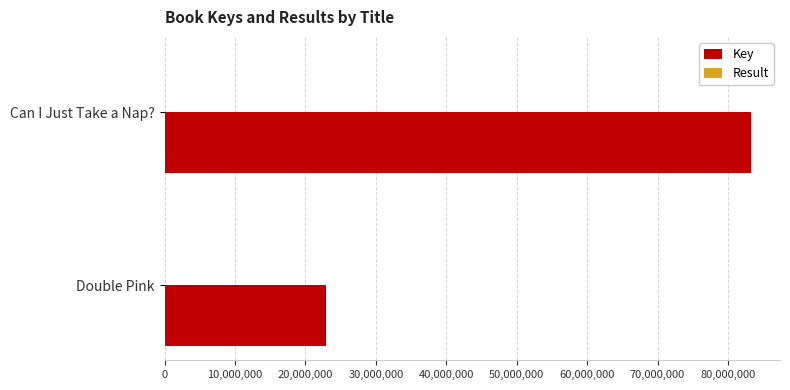

The value of Key at Double Pink is 39823625. True or false?

False